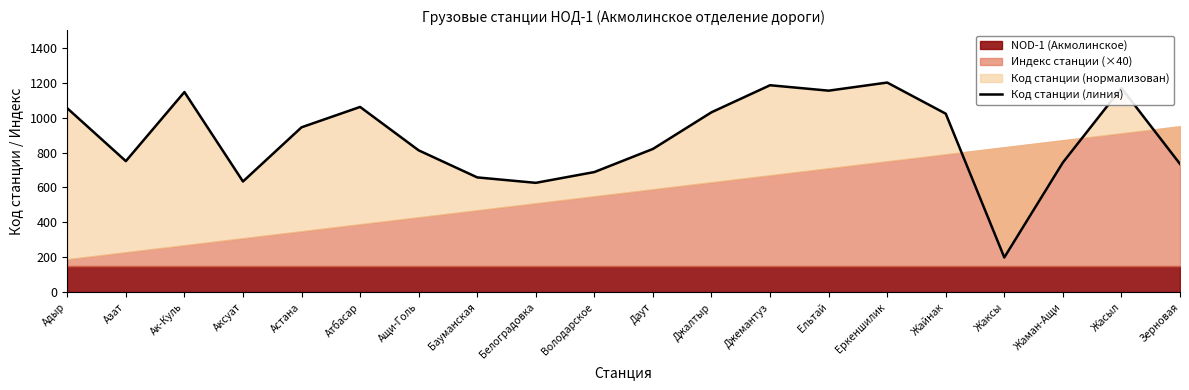

How many interior local peaks (higher than both neighbors) does the data have?

5